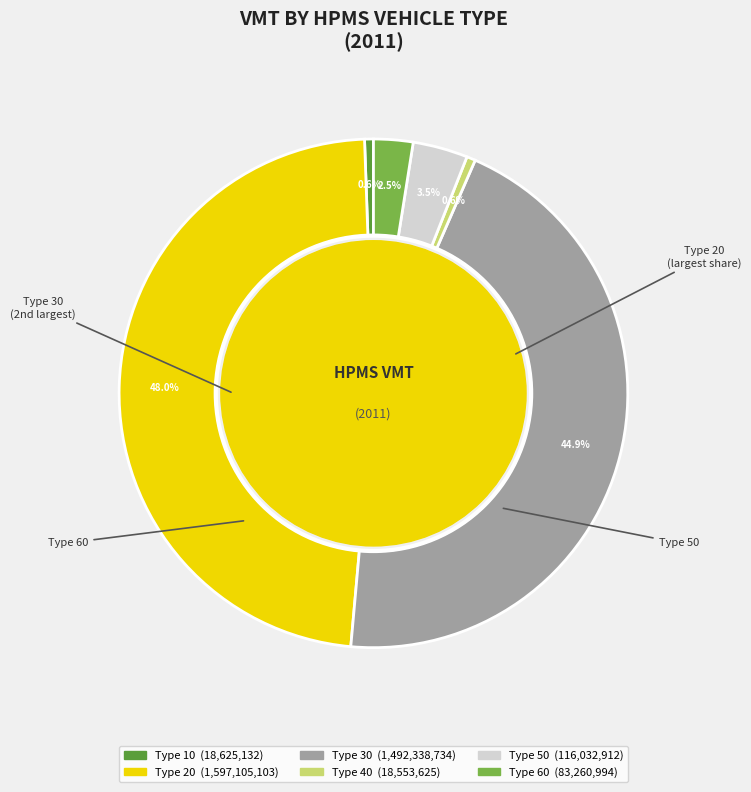

Is there any slice that represents more than half of the pie?

No